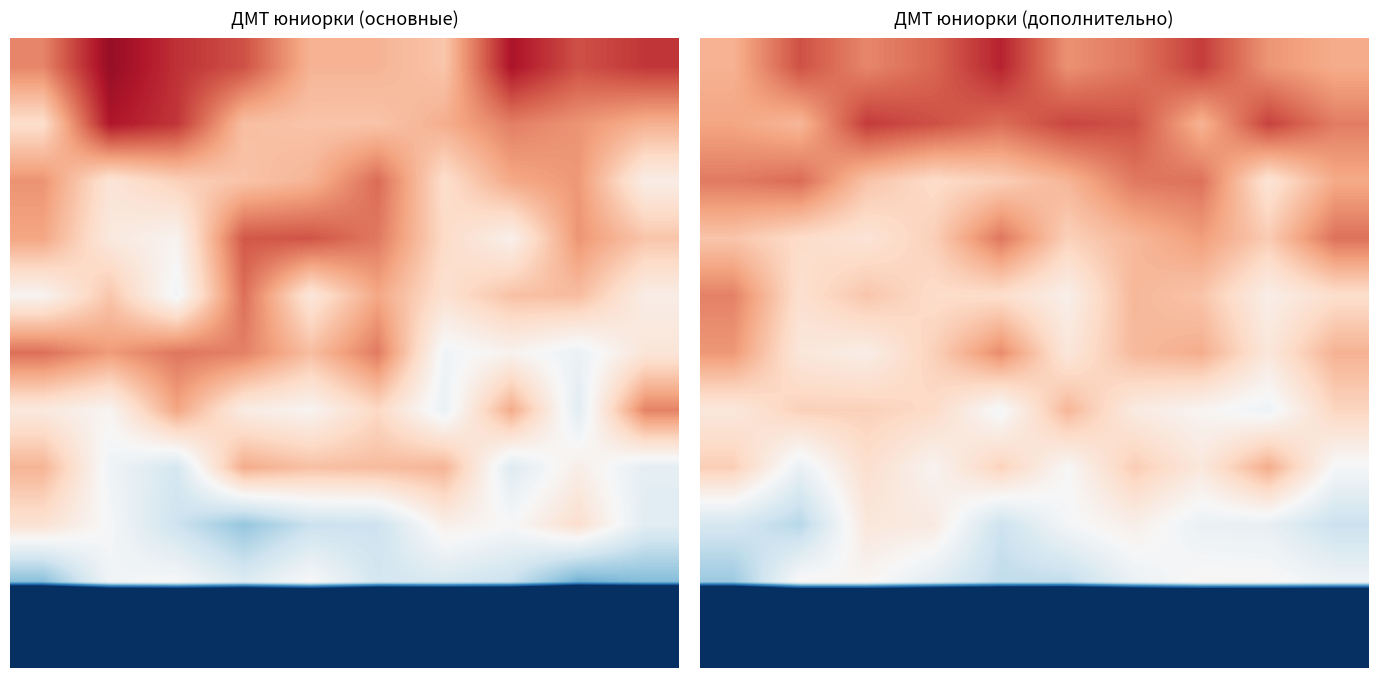

Count the number of categories in the chart.

10